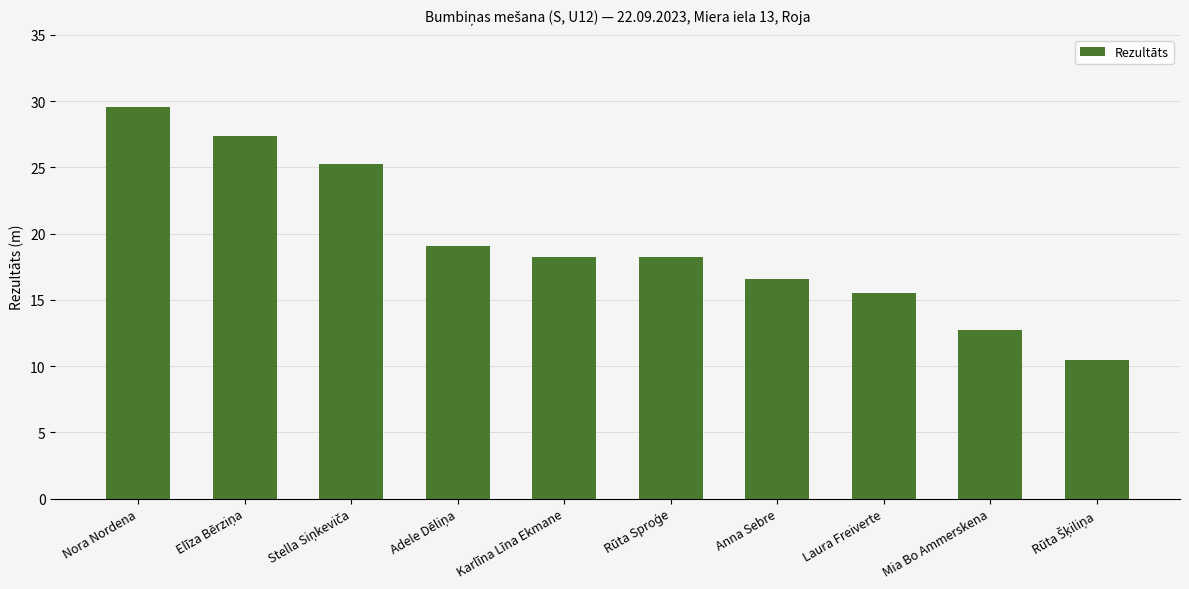

Reading right to left, extract all data points from this chart.

10.5	12.7	15.5	16.6	18.2	18.2	19.1	25.3	27.4	29.6